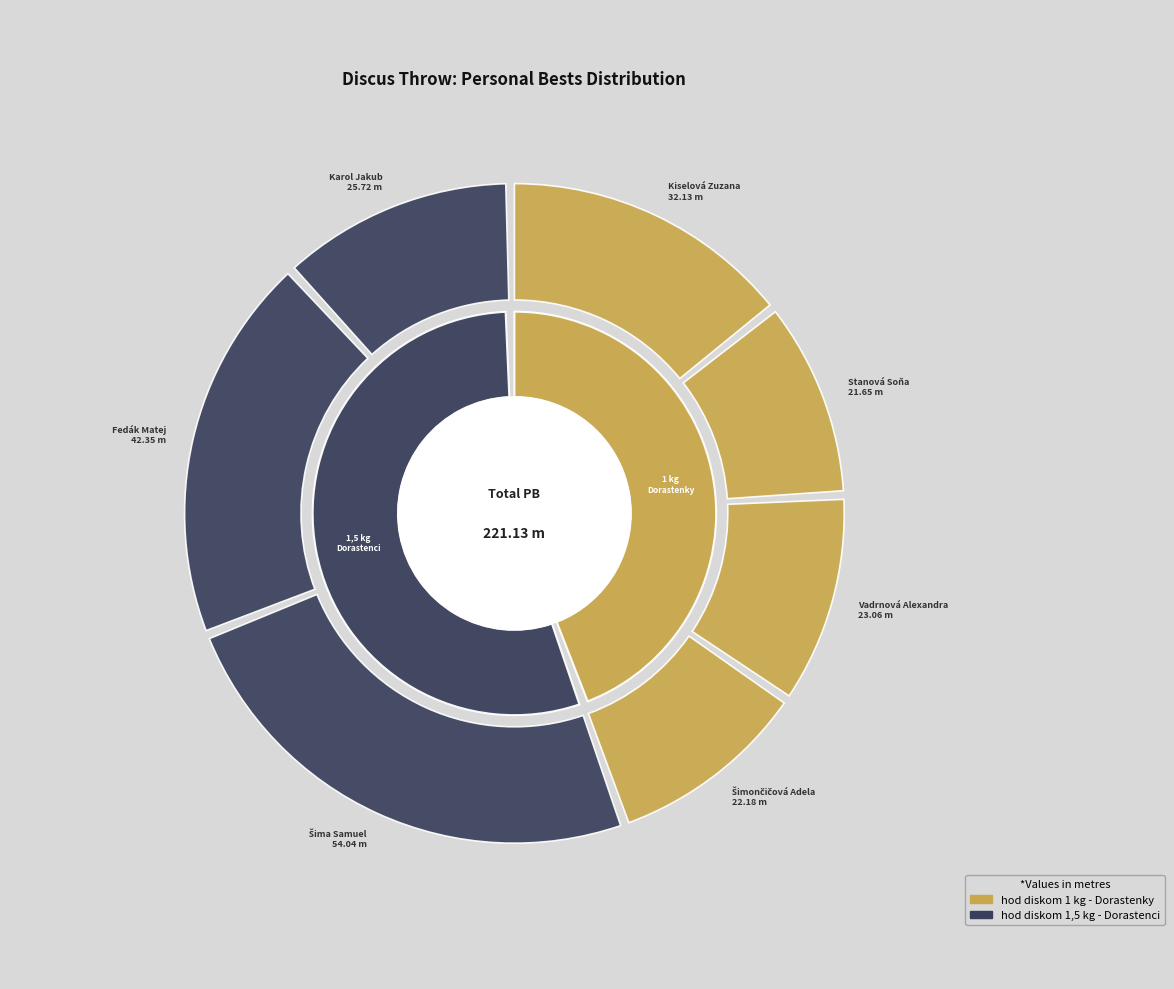

Is there any slice that represents more than half of the pie?

No